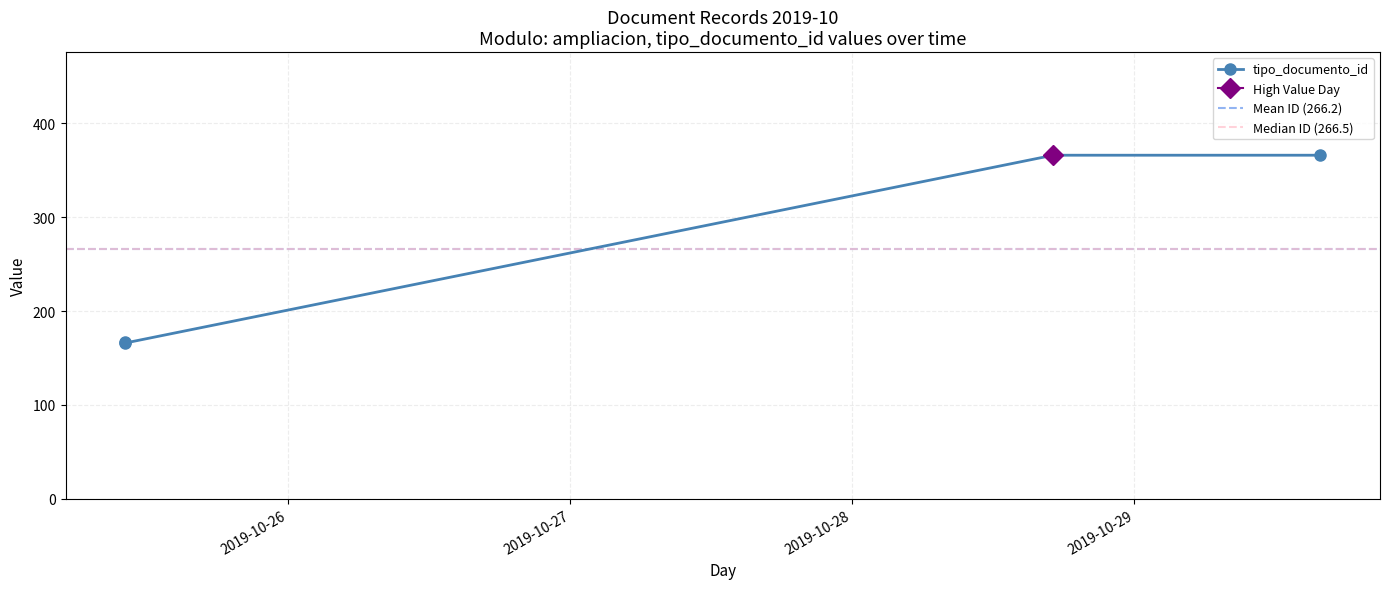

Rank the categories by value from highest to lowest.

2019-10-29 15:48:35, 2019-10-28 17:05:09, 2019-10-25 10:08:19, 2019-10-25 10:08:20